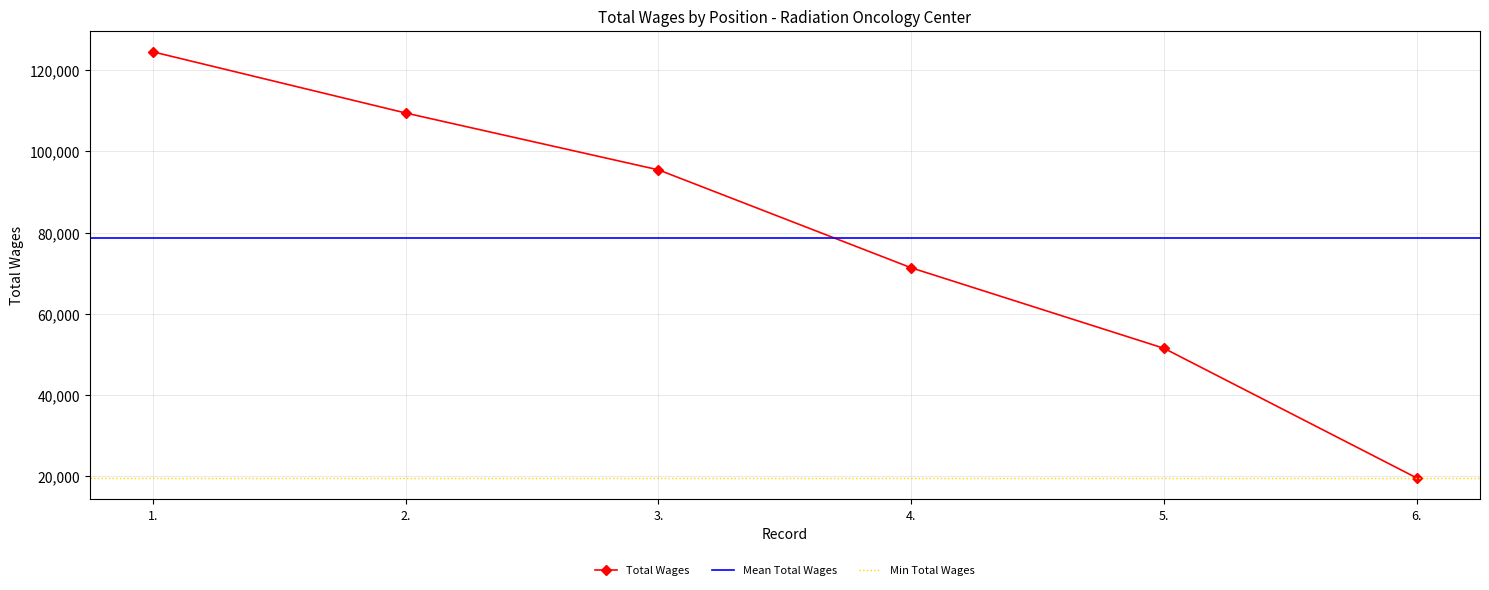

Approximately how many times larger is the value at 6. compared to 1.?

0.2